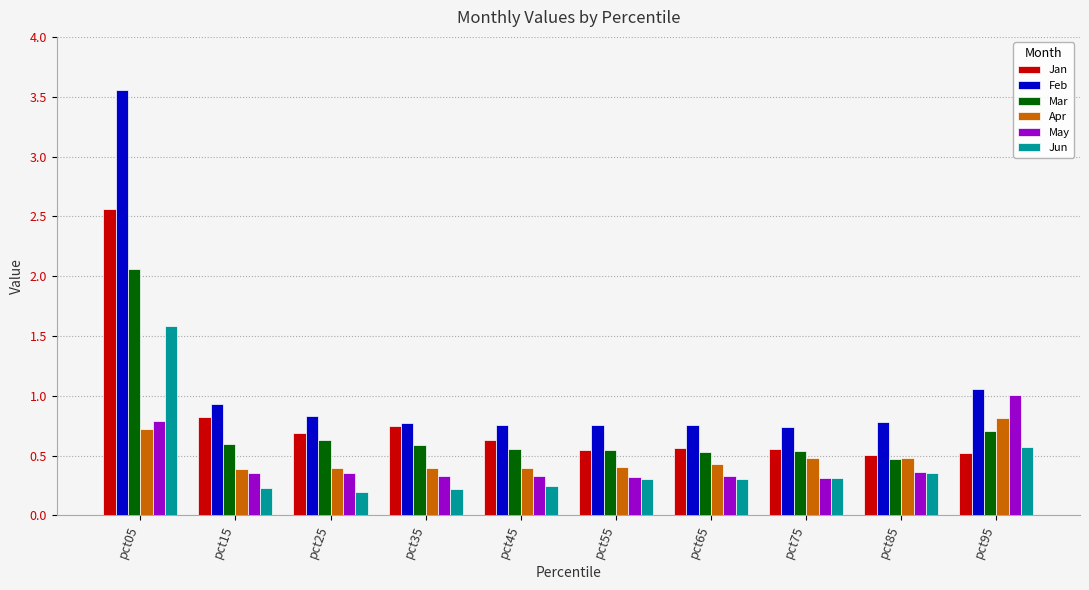

The value of Apr at pct85 is 0.5. True or false?

True